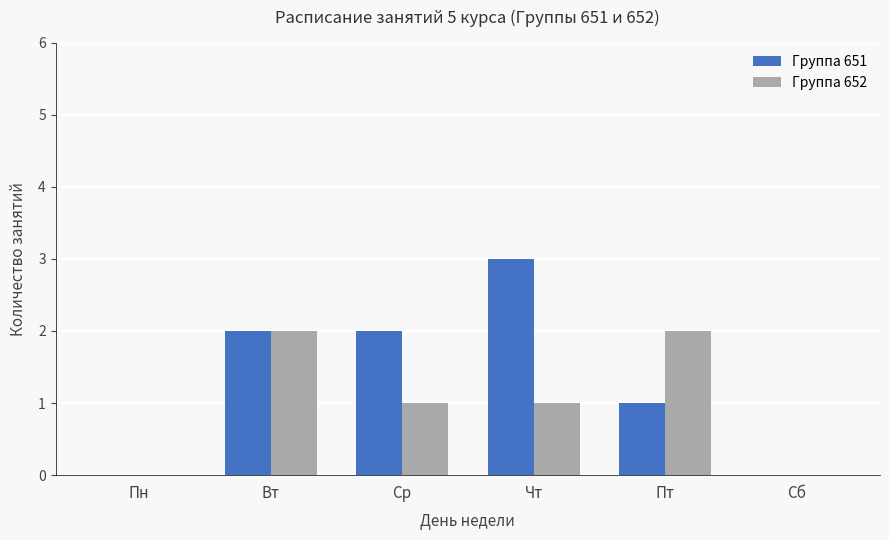

What is the total value across all series at Пт?

3